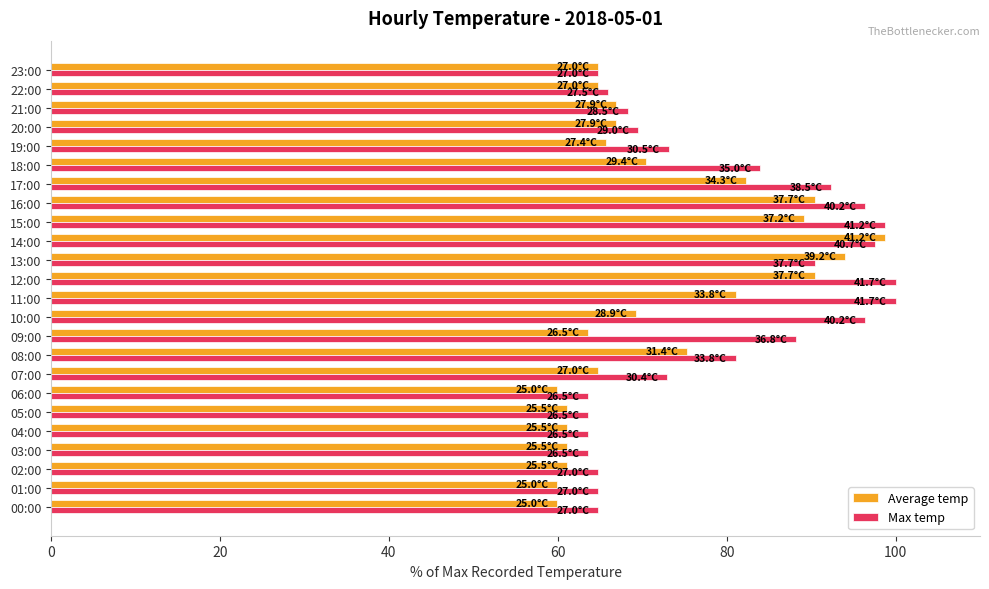

List the series in order of their overall mean, highest first.

Max temp, Average temp